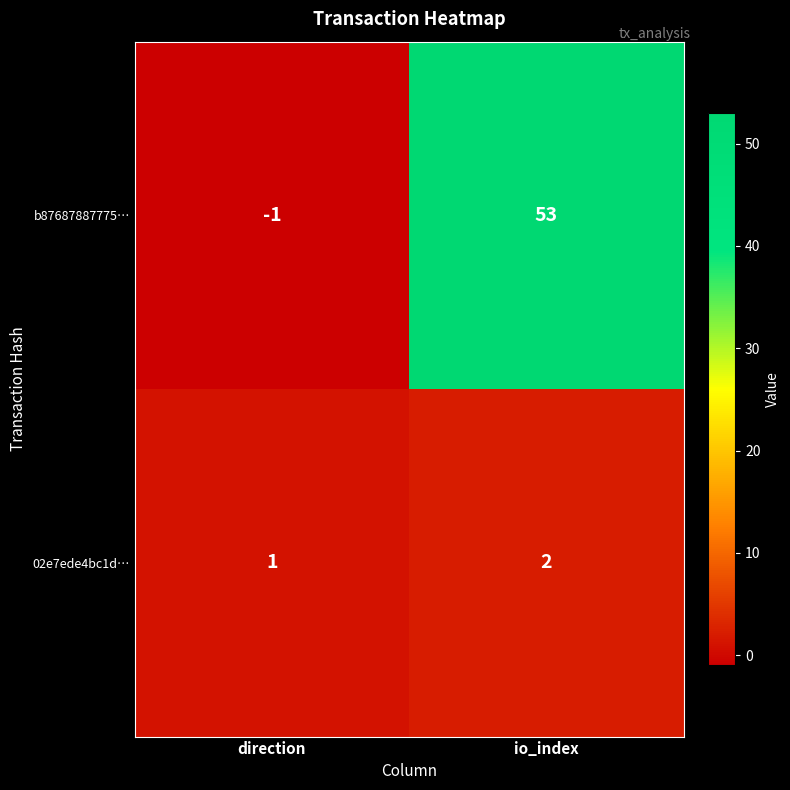

At which label is b87687887775… closest to 26?

direction